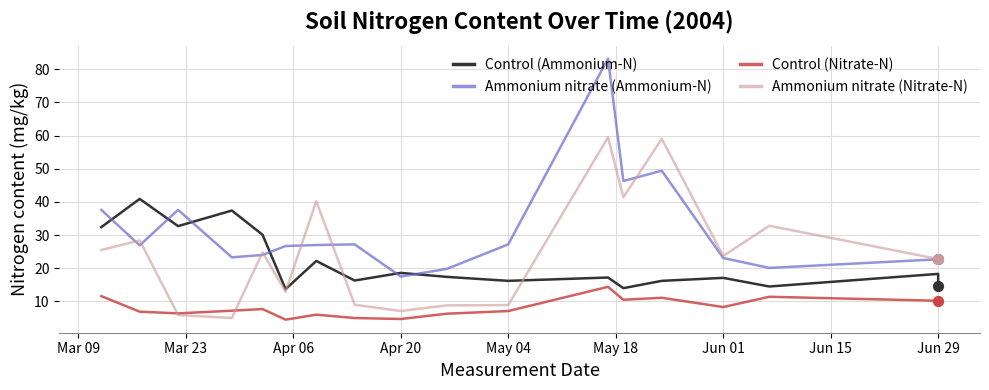

At how many categories does at least one series exceed 4?

18